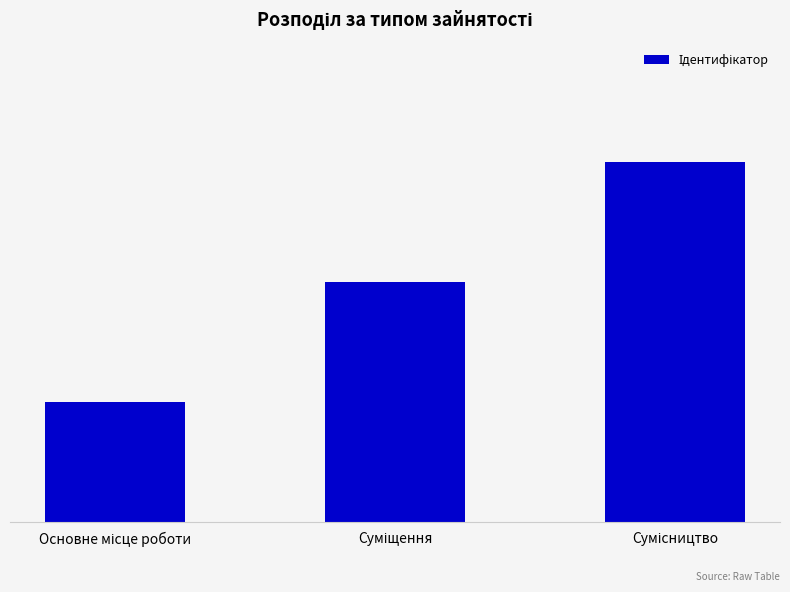

How many values are between 1 and 3?

3